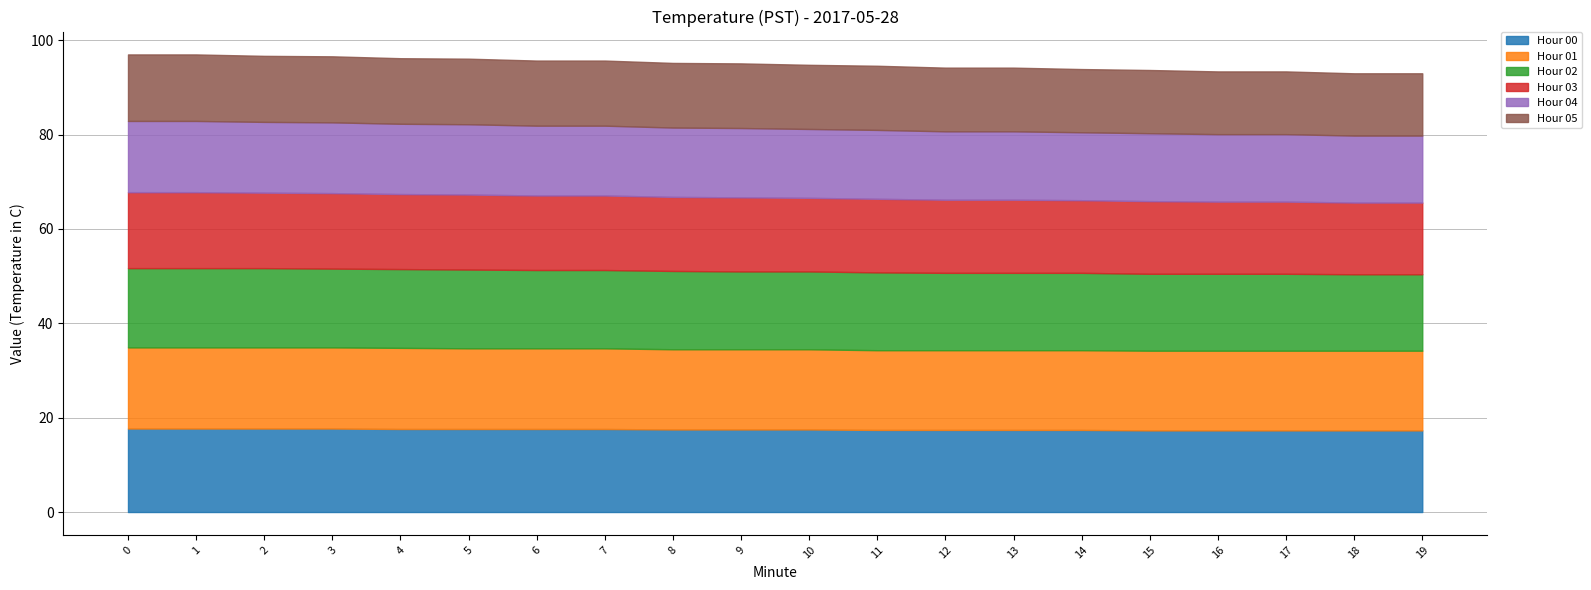

What are all the series names shown in the legend?

Hour 00, Hour 01, Hour 02, Hour 03, Hour 04, Hour 05